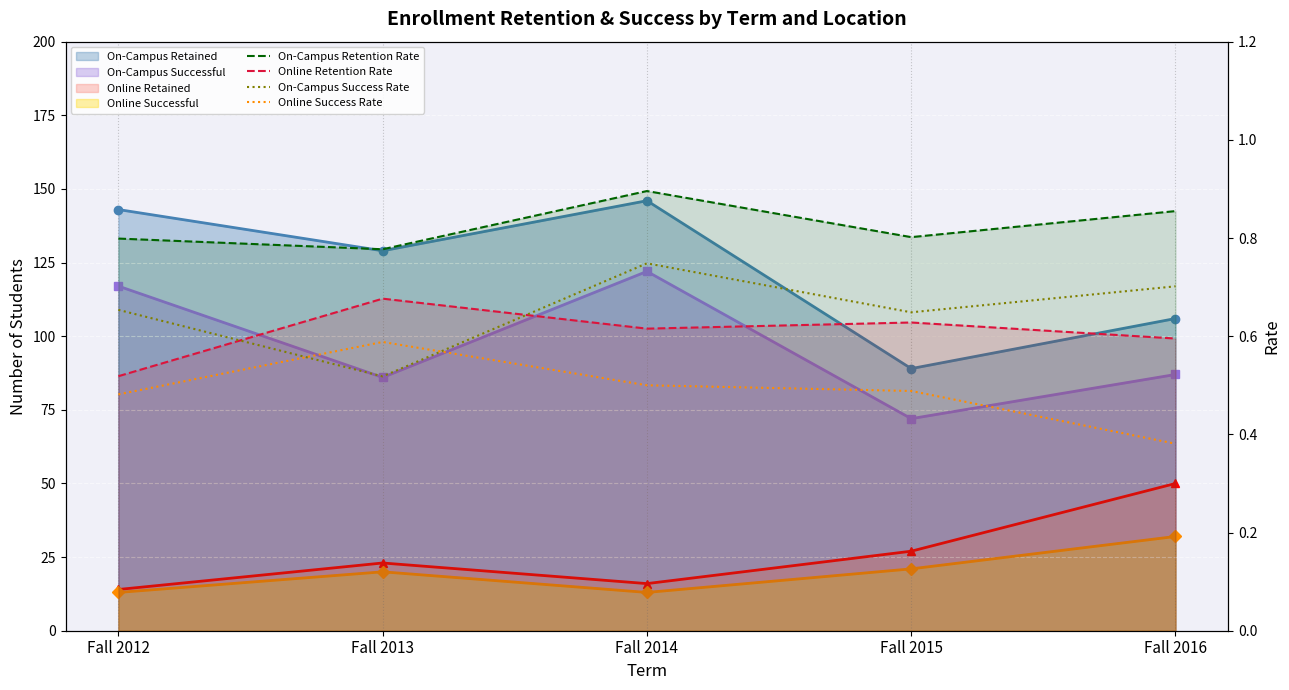

In On-Campus Success Rate, how many points are lower than both neighbors (excluding endpoints)?

2